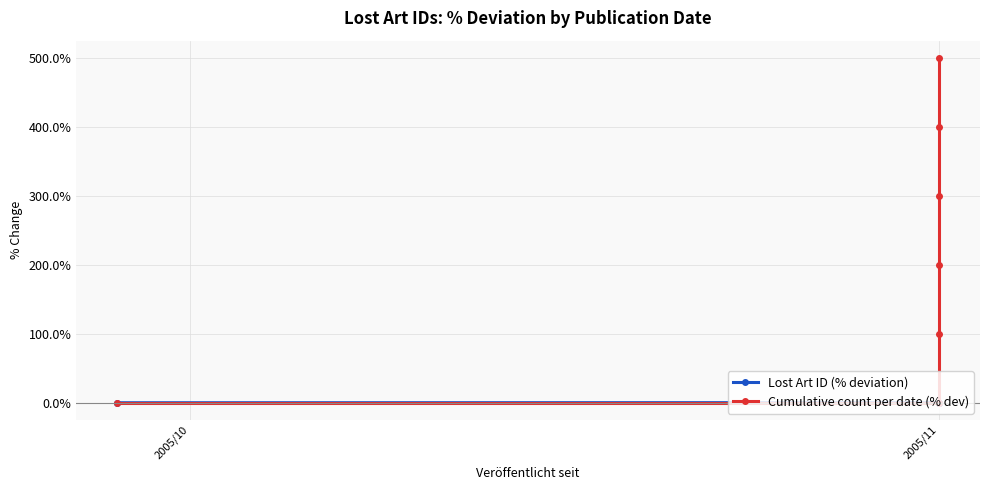

How many lines are shown in the chart?

2